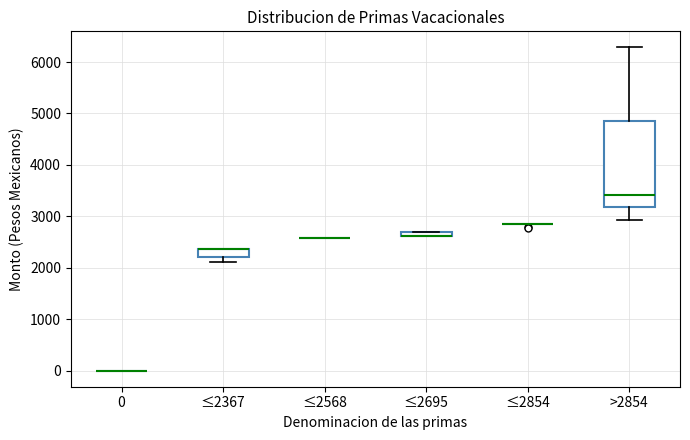

Where is the lower edge of the box for ≤2695 on the y-axis? The values are not printed on the chart, so give them approximately, as read against the axis.

2600